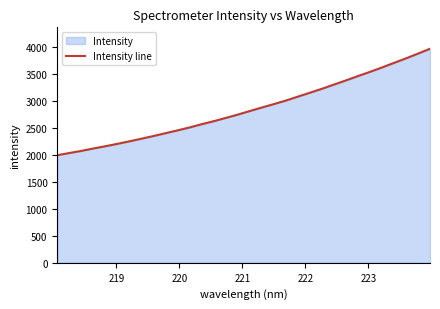

What is the maximum value shown in the chart?

3968.8